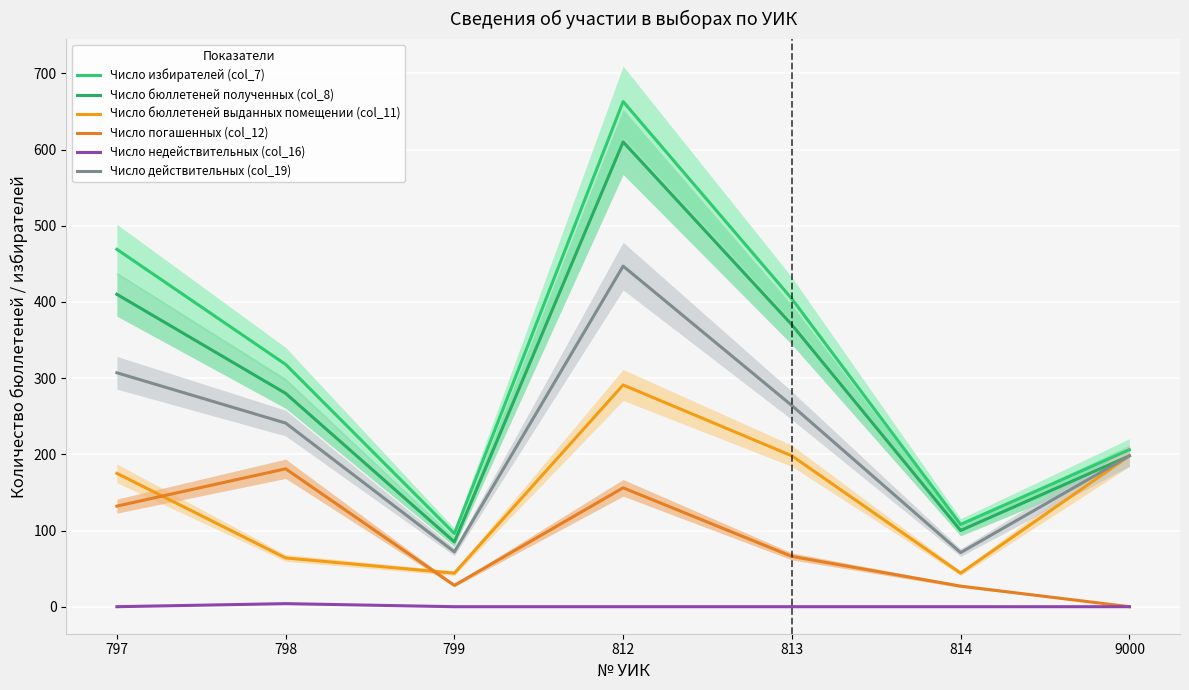

What is the value of the Число избирателей (col_7) point at the 3rd from the left?

96